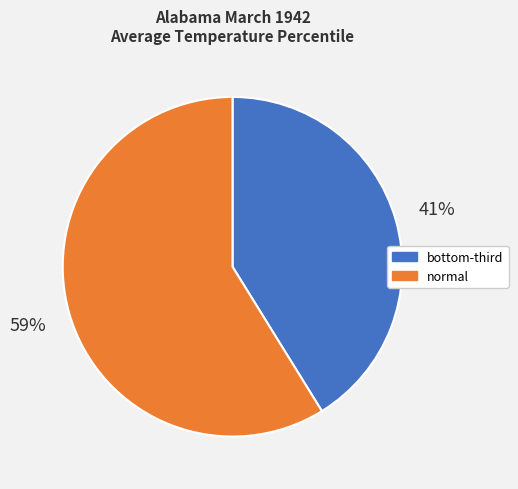

Which category has the biggest portion of the pie?

normal